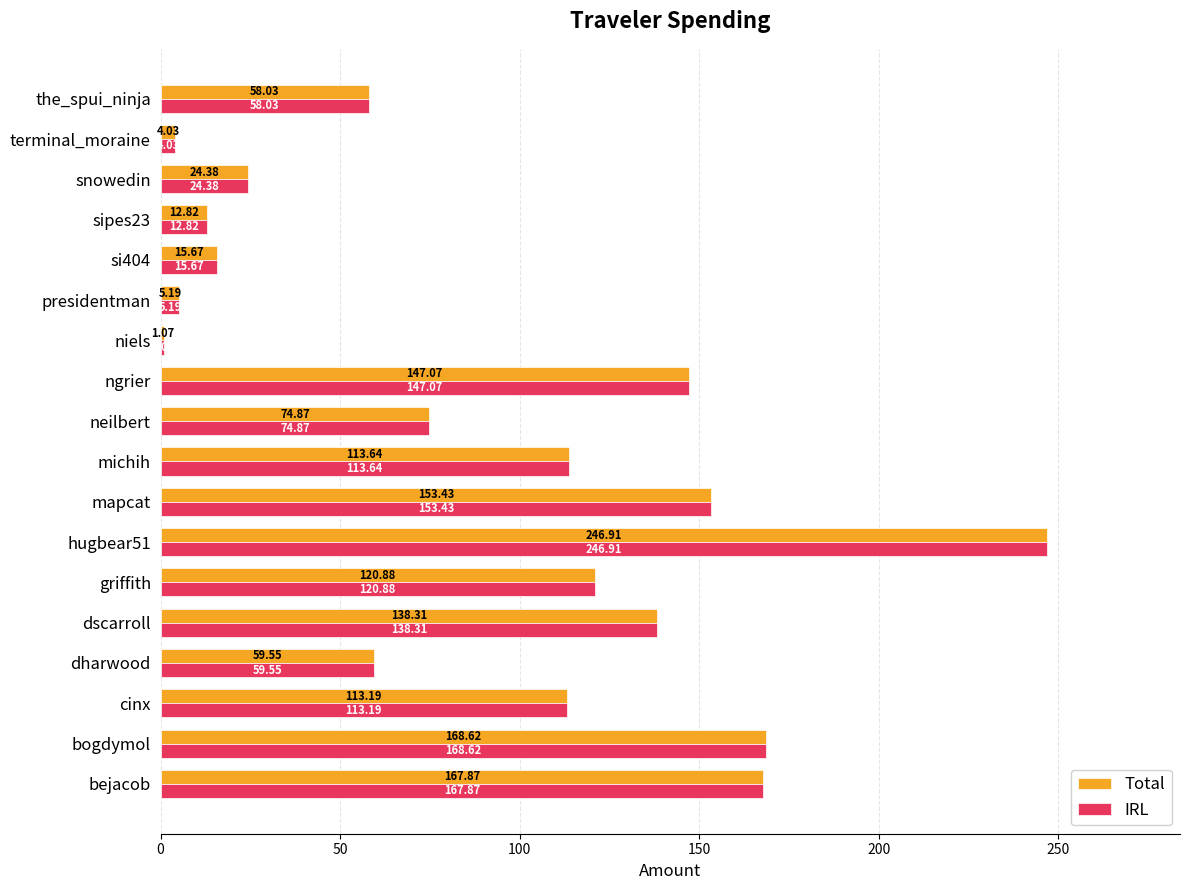

Rank the categories by Total value from highest to lowest.

hugbear51, bogdymol, bejacob, mapcat, ngrier, dscarroll, griffith, michih, cinx, neilbert, dharwood, the_spui_ninja, snowedin, si404, sipes23, presidentman, terminal_moraine, niels